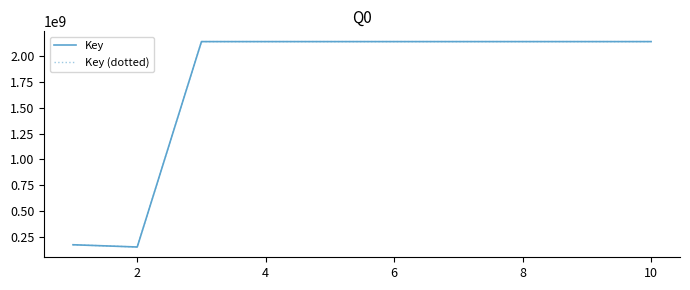

What is the average value of the Key (dotted) series?

1743088196